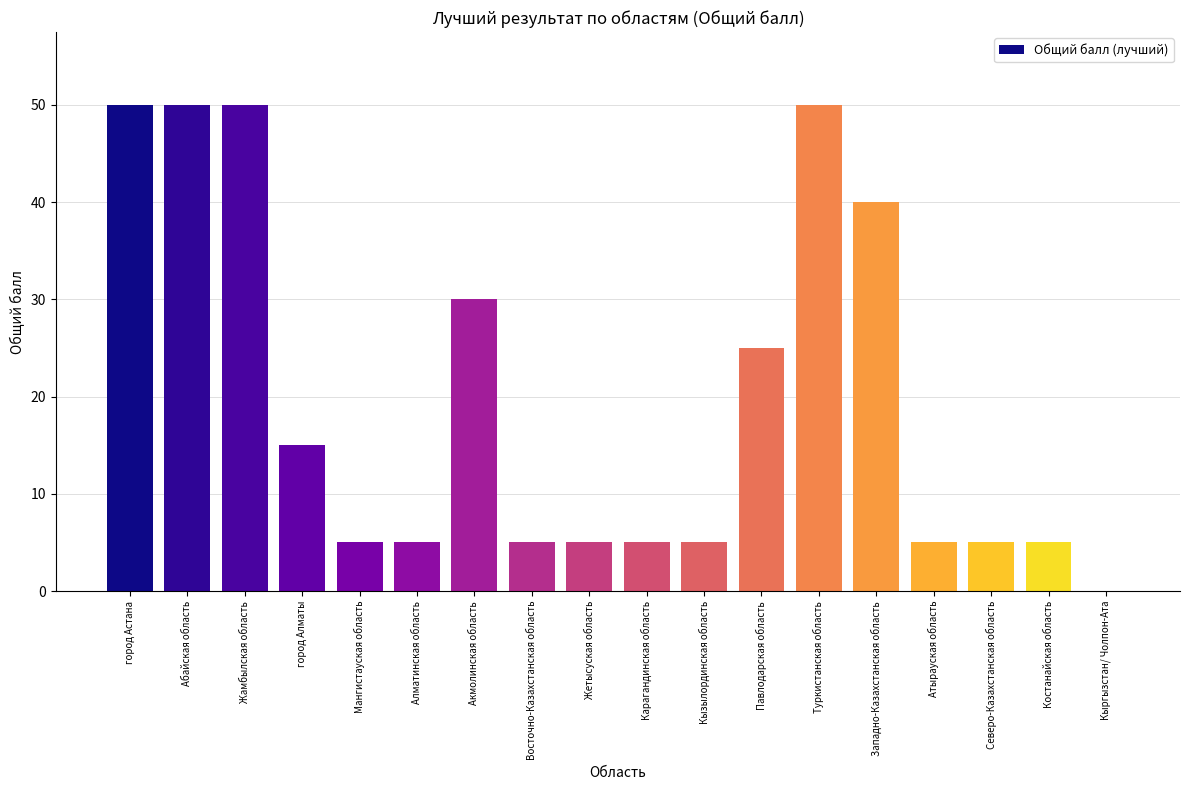

Reading left to right, list all the values displayed in this chart.

город Астана=50	Абайская область=50	Жамбылская область=50	город Алматы=15	Мангистауская область=5	Алматинская область=5	Акмолинская область=30	Восточно-Казахстанская область=5	Жетысуская область=5	Карагандинская область=5	Кызылординская область=5	Павлодарская область=25	Туркистанская область=50	Западно-Казахстанская область=40	Атырауская область=5	Северо-Казахстанская область=5	Костанайская область=5	Кыргызстан/ Чолпон-Ата=0